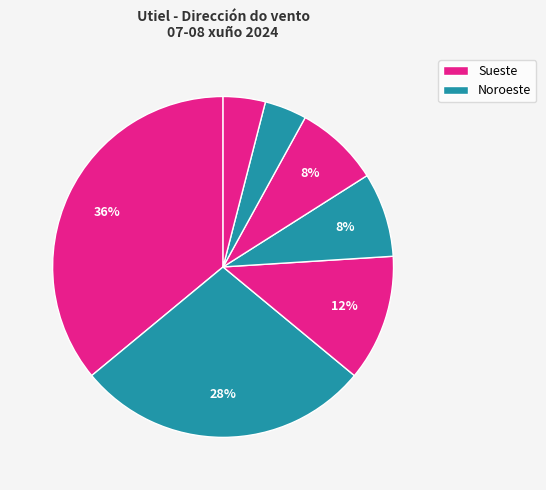

How many slices are in this pie chart?

7